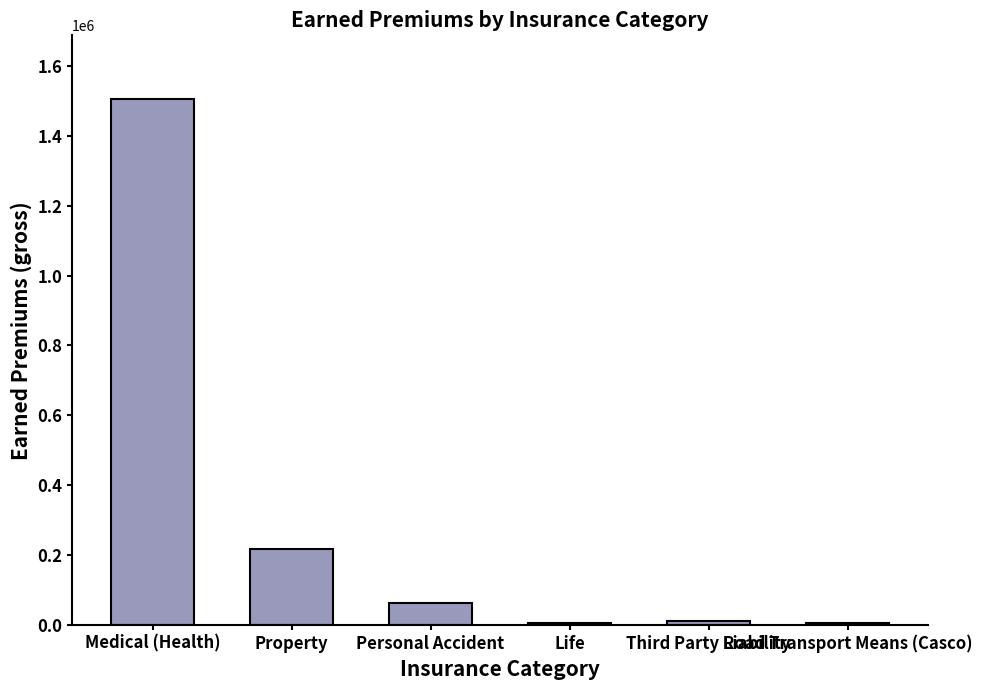

Approximately how many times larger is the value at Third Party Liability compared to Road Transport Means (Casco)?

1.7